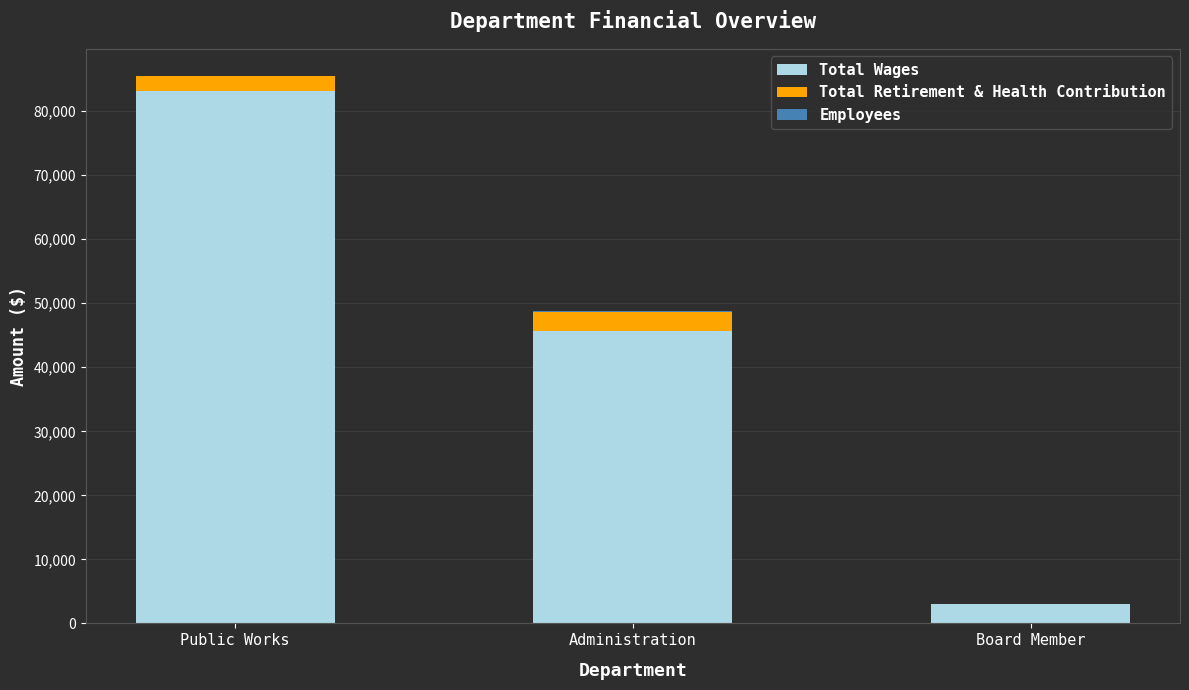

What is the maximum value for Total Wages?

83195